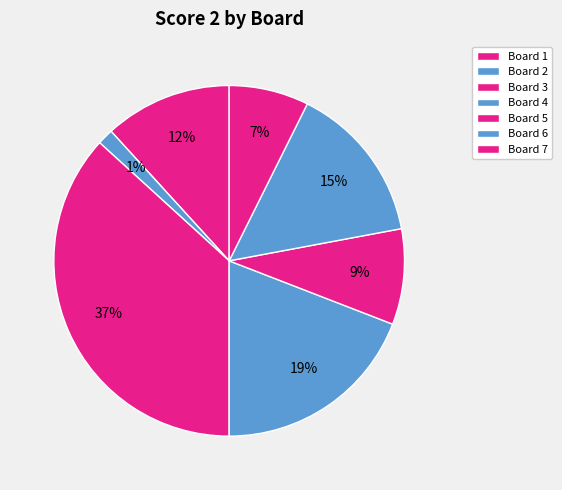

Does any single category account for the majority?

No